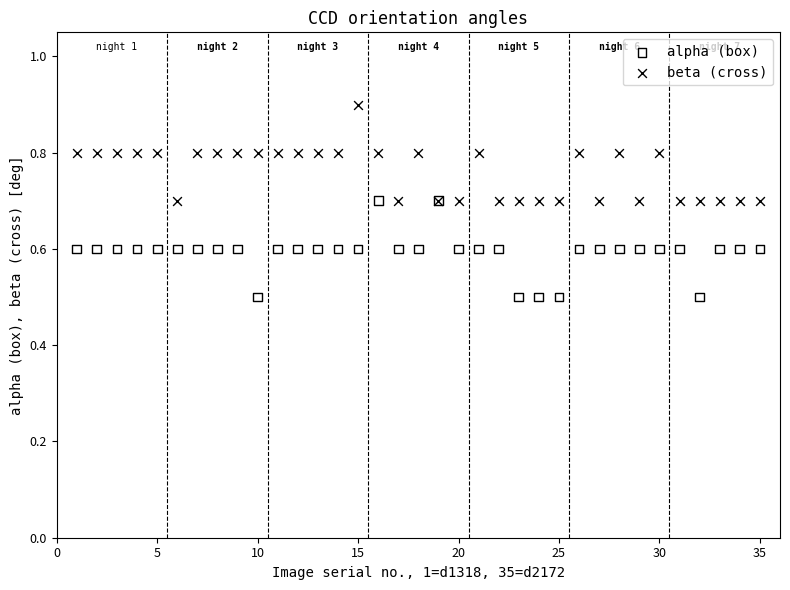

What is the X range (max minus min) for the scatter plot?

34.0